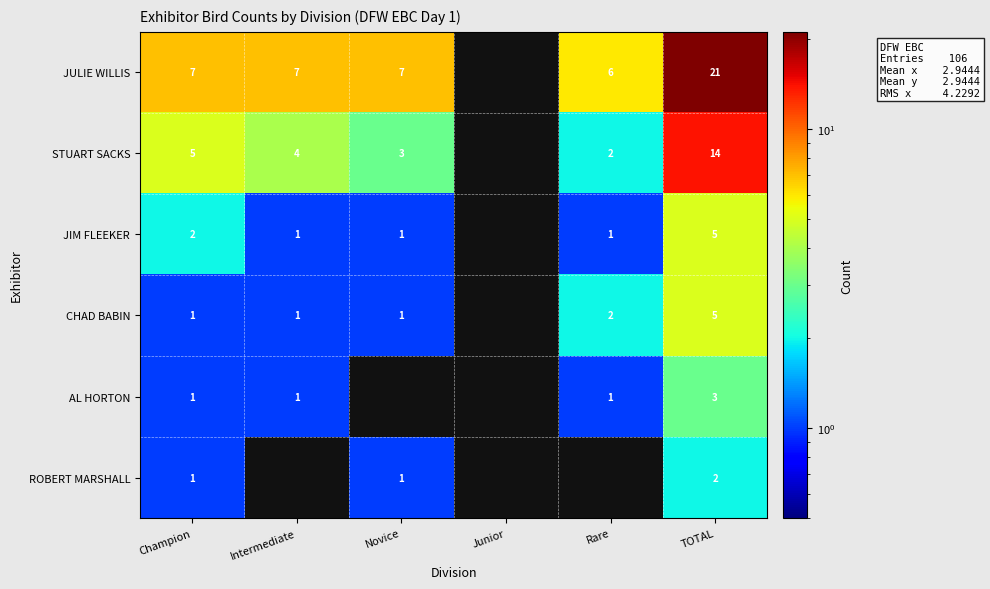

Between Champion and Intermediate, which is larger?

Champion